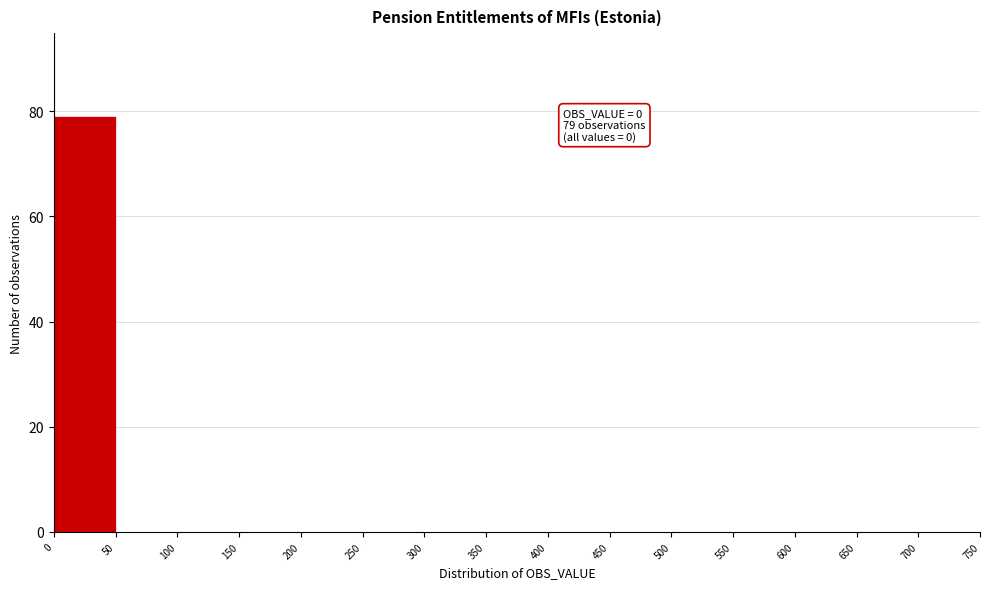

Which range on the x-axis has the tallest bar?

0 to 50